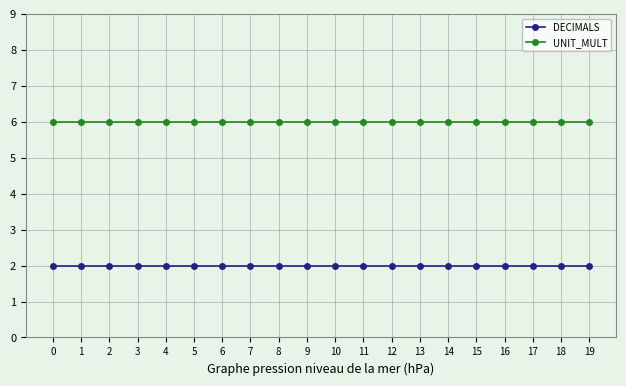

What is the total value across all series at 11?

8